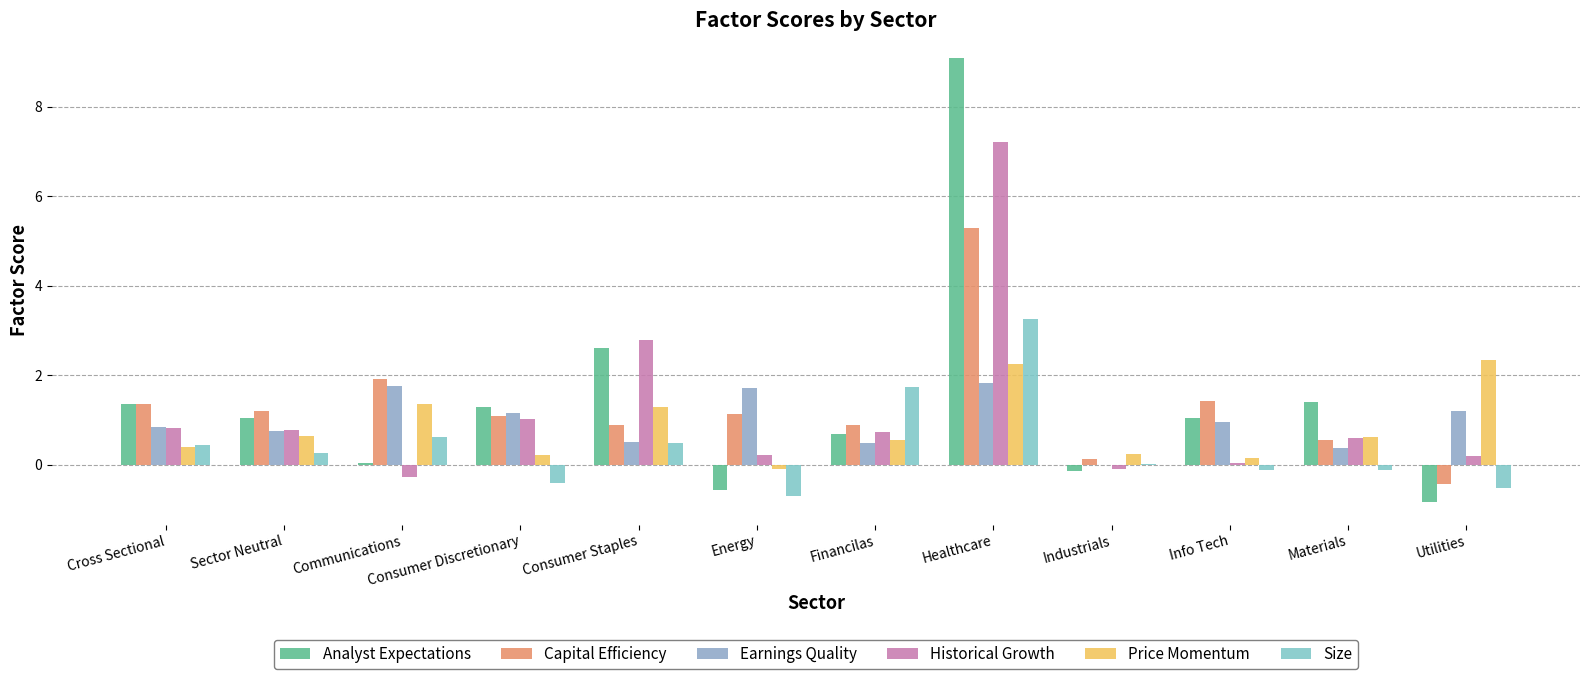

What is the difference between the maximum and minimum values in the Historical Growth series?

7.5